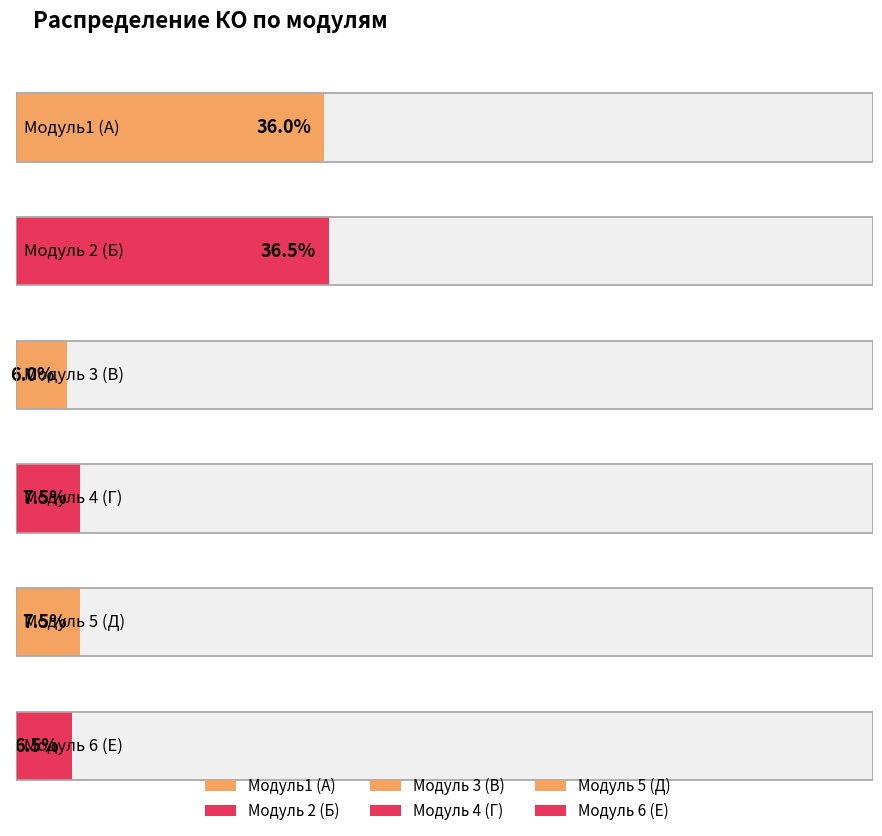

Rank the categories by value from lowest to highest.

Модуль 3 (В), Модуль 6 (Е), Модуль 4 (Г), Модуль 5 (Д), Модуль1 (А), Модуль 2 (Б)